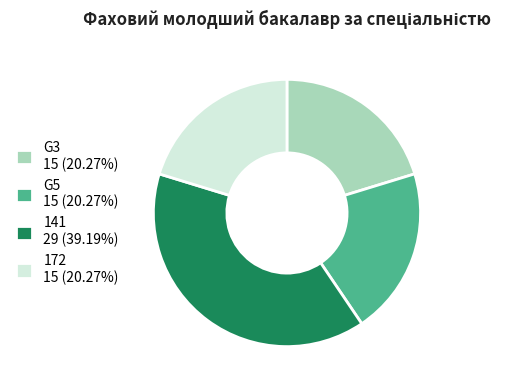

Is the sum of 172 15 (20.27%) and G3 15 (20.27%) greater than half?

No